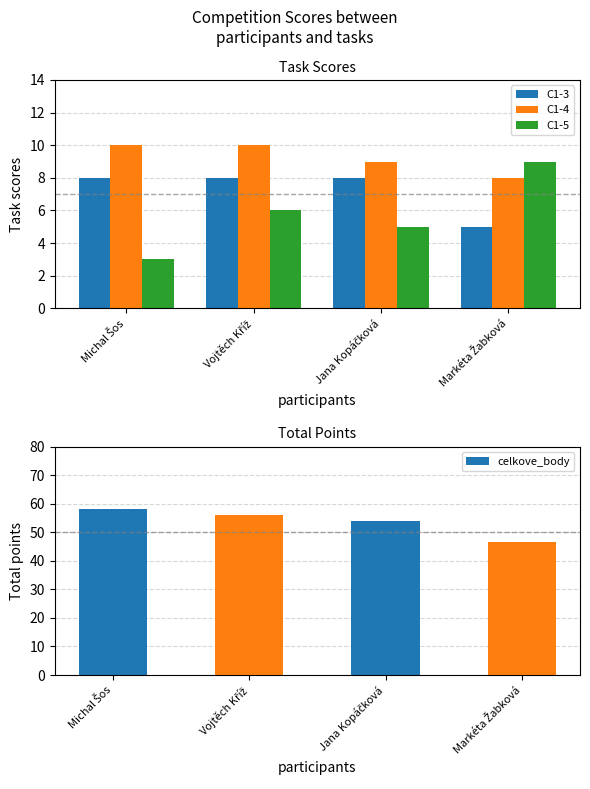

Which series has the largest total across all categories?

C1-4